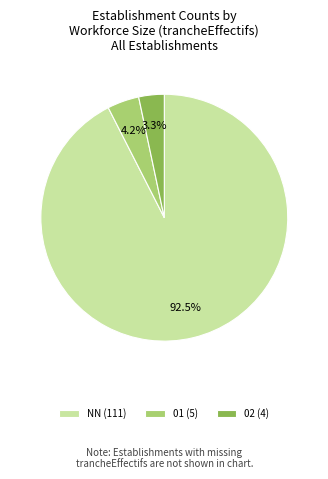

Which has a higher value, NN (111) or 01 (5)?

NN (111)